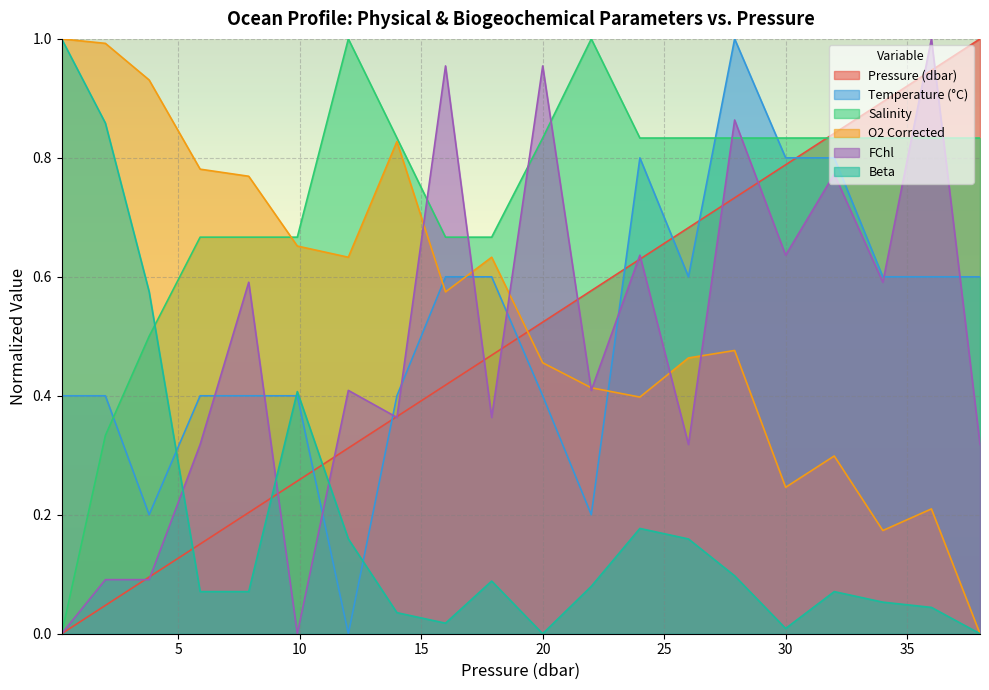

What is the label of the 18th point from the right?

3.8